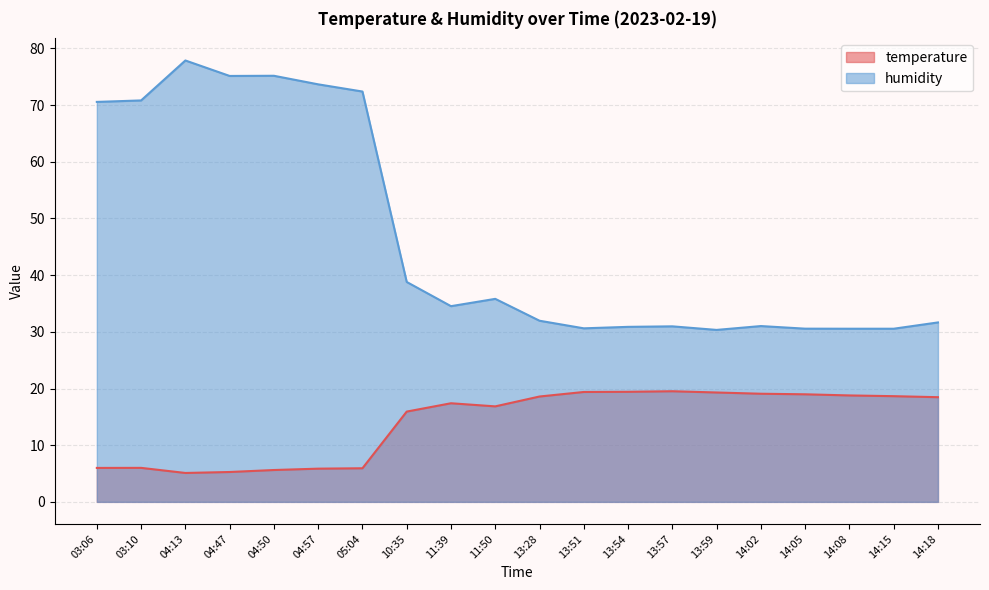

What is the label of the 13th point from the right?

10:35